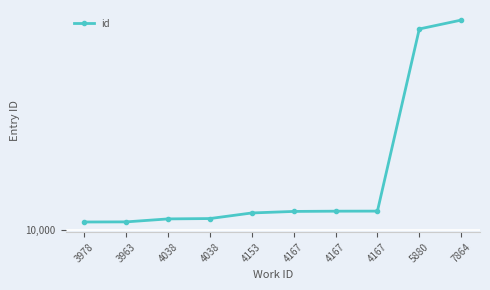

True or false: the data shows 10715 at 4153.

True